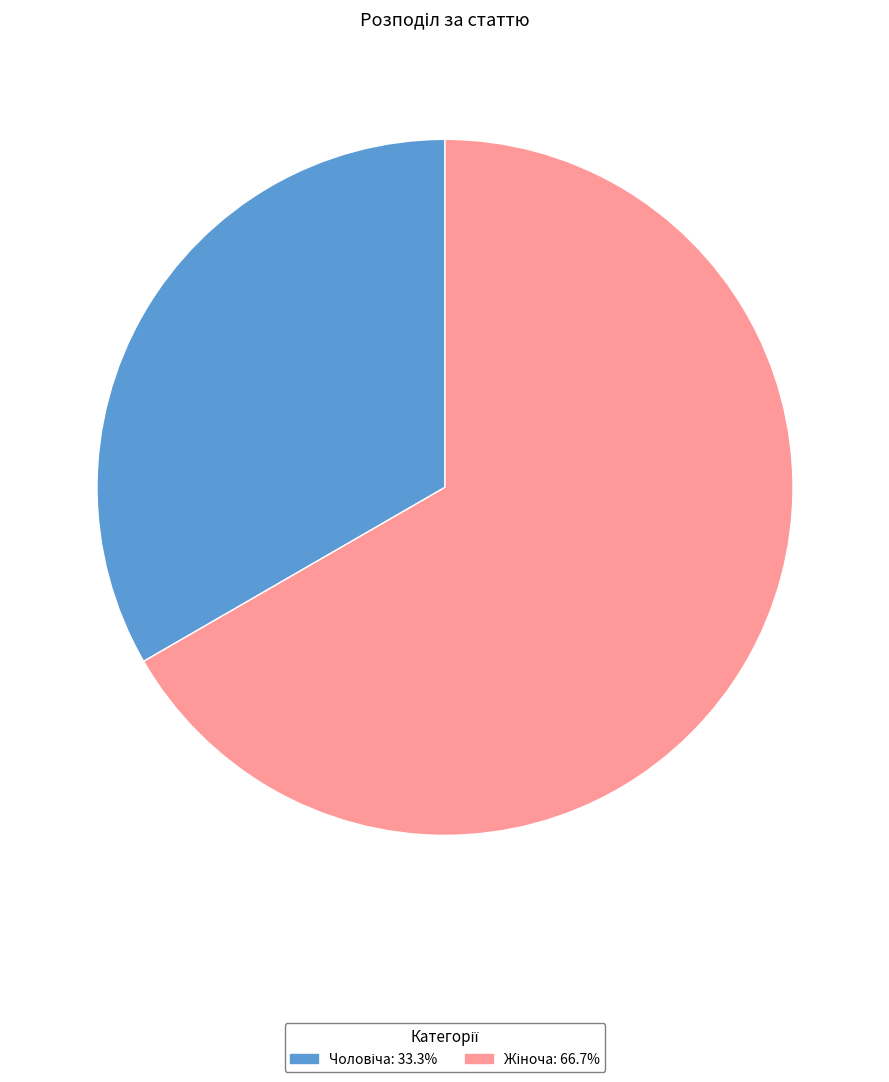

Count the number of slices in the pie.

2